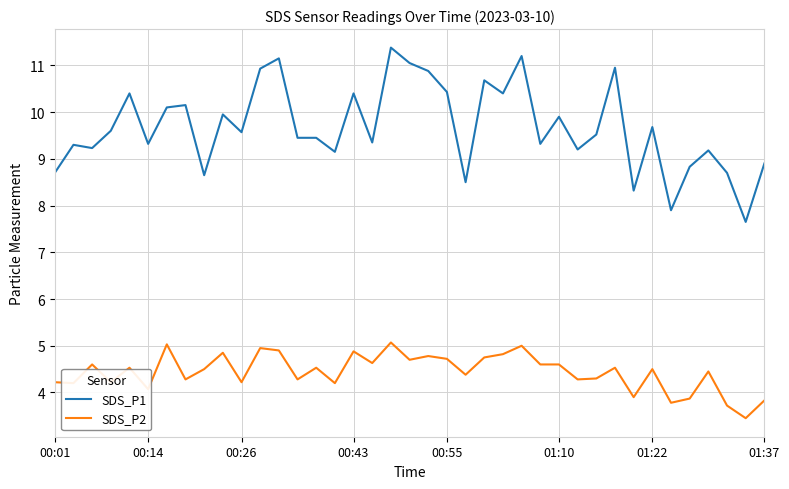

Which series has the largest total across all categories?

SDS_P1